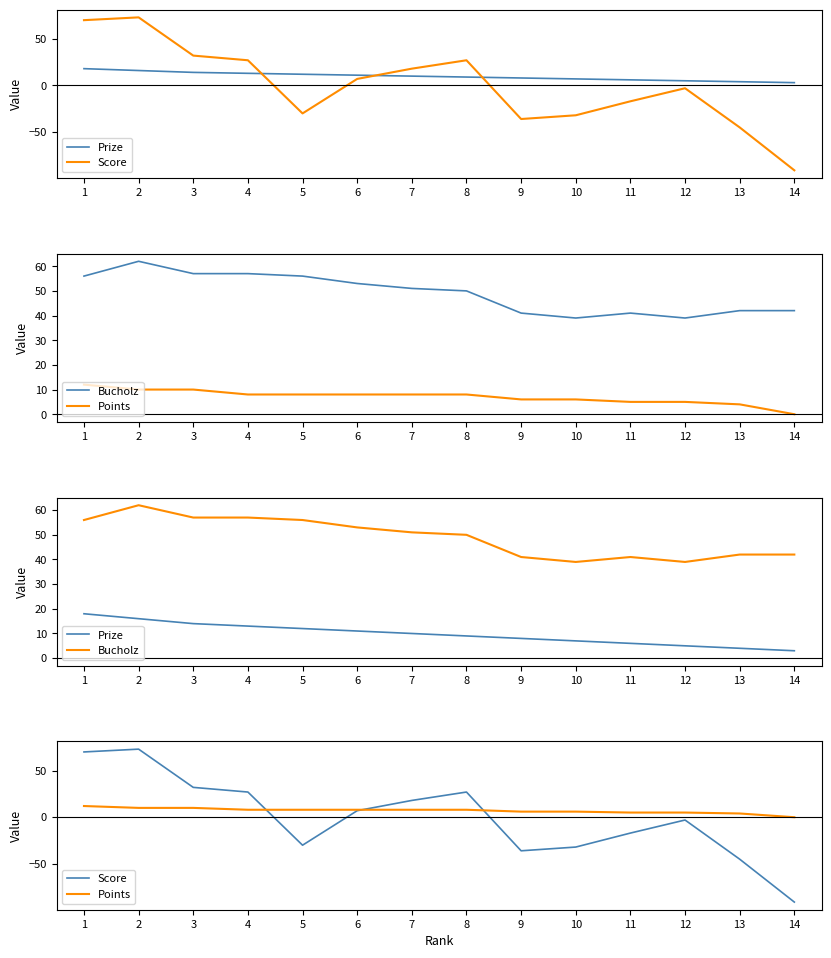

What is the spread (max minus min) of values at 5?

86